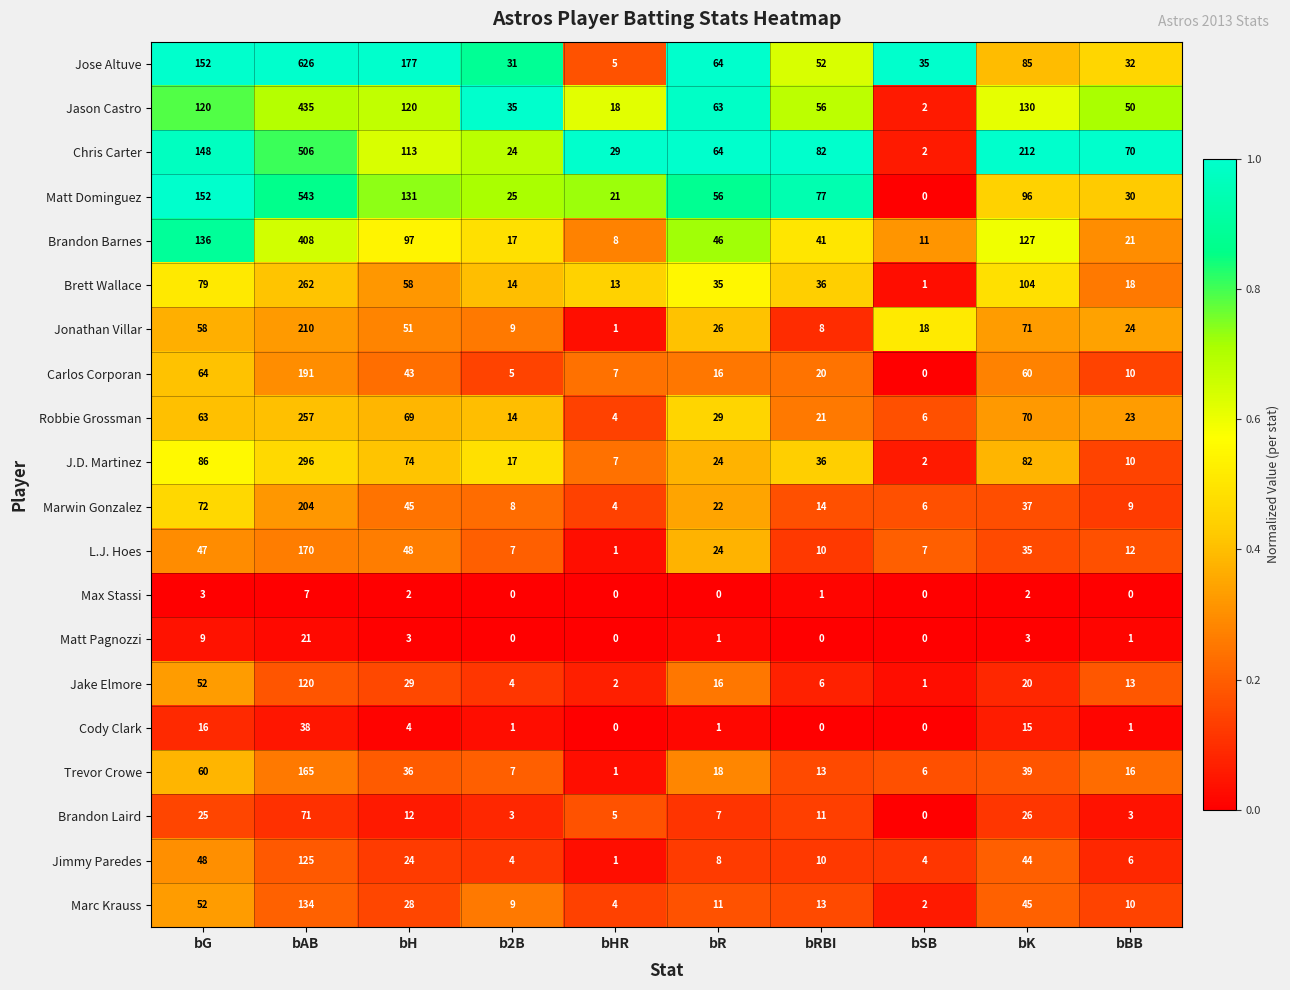

Between b2B and bHR, which series saw the biggest shift?

Jose Altuve